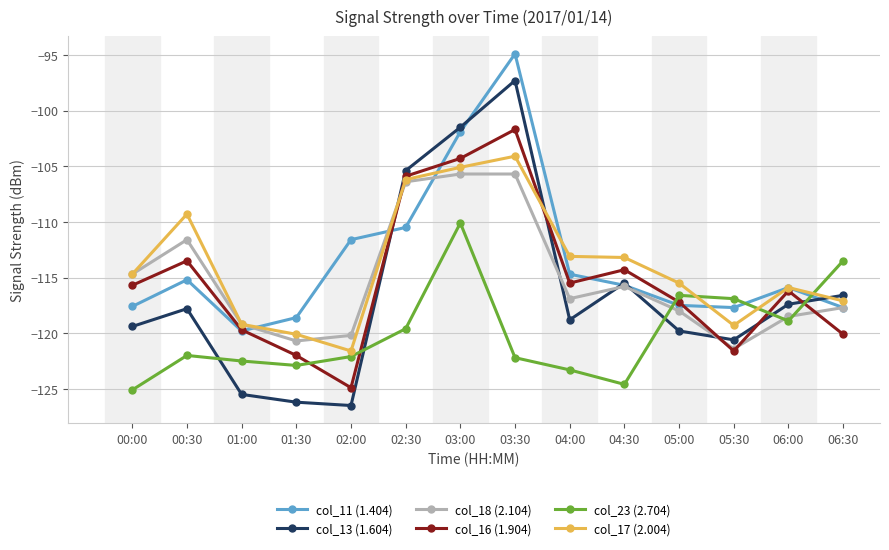

Which series has the largest total across all categories?

col_11 (1.404)